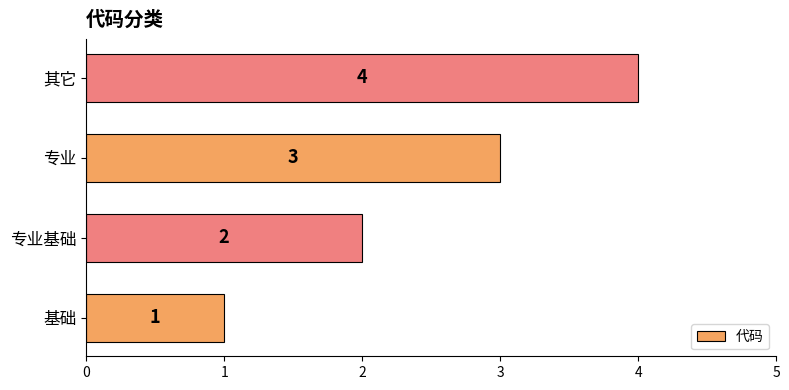

Rank the categories by value from lowest to highest.

基础, 专业基础, 专业, 其它